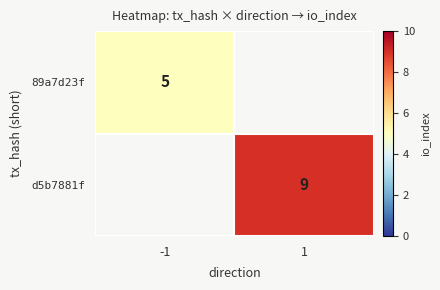

Is the value of 89a7d23f at -1 greater than the value of d5b7881f at 1?

No